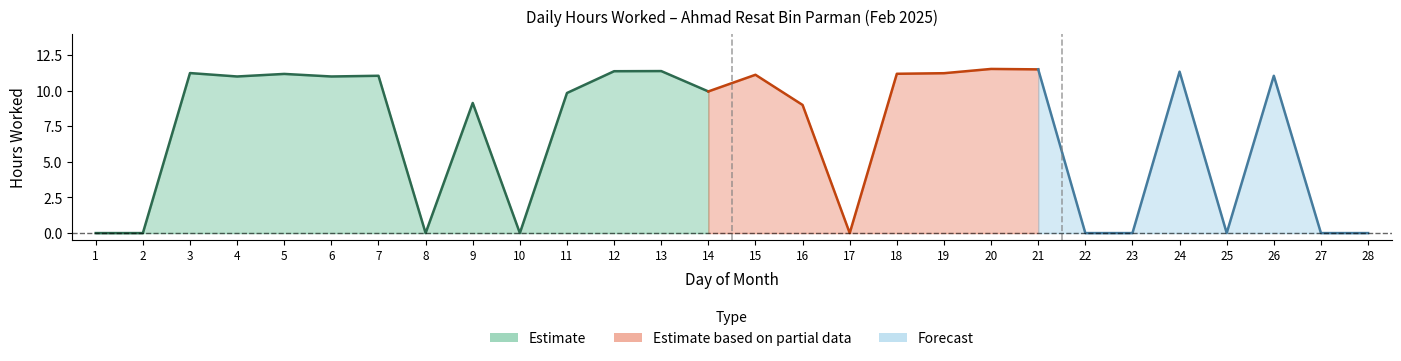

True or false: Low (hours worked) and Break Total intersect in this chart.

False